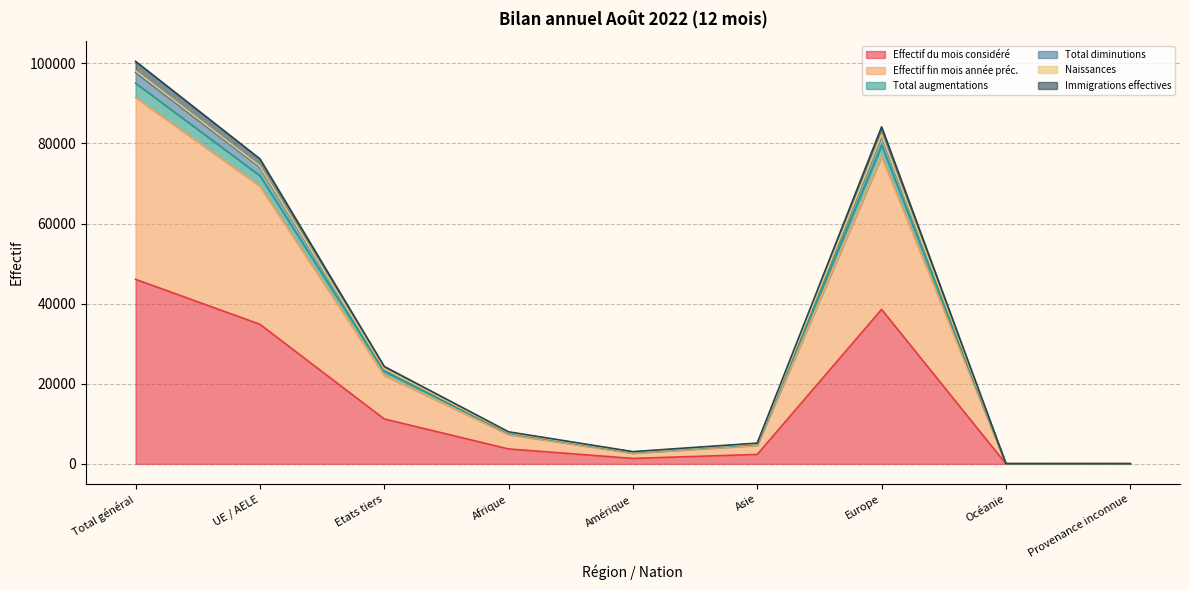

Where is the first local minimum for Effectif fin mois année préc.?

Amérique